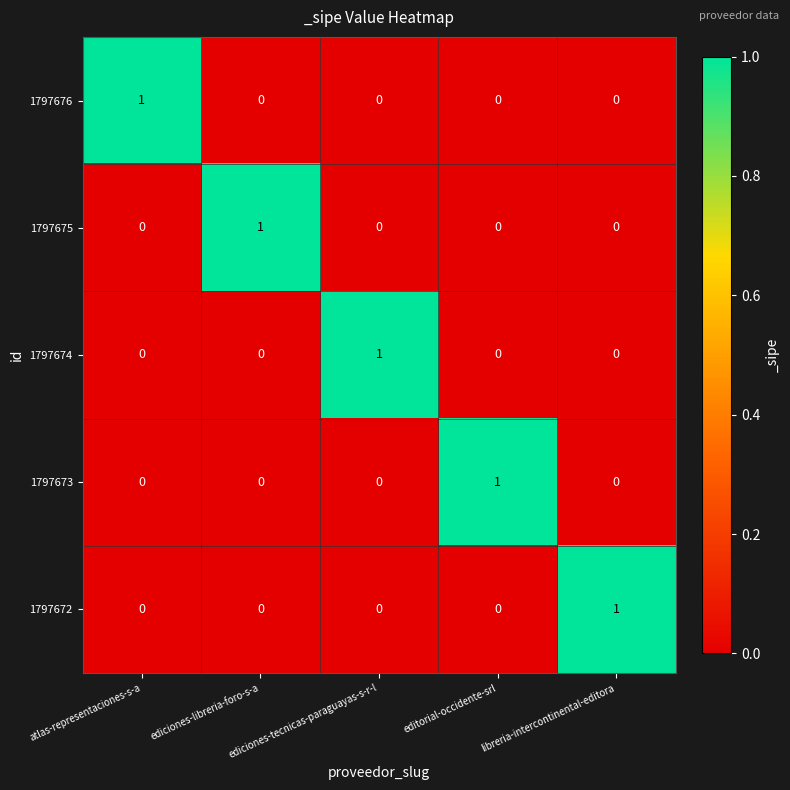

Count the 1797676 values in the range 0 to 1.

5